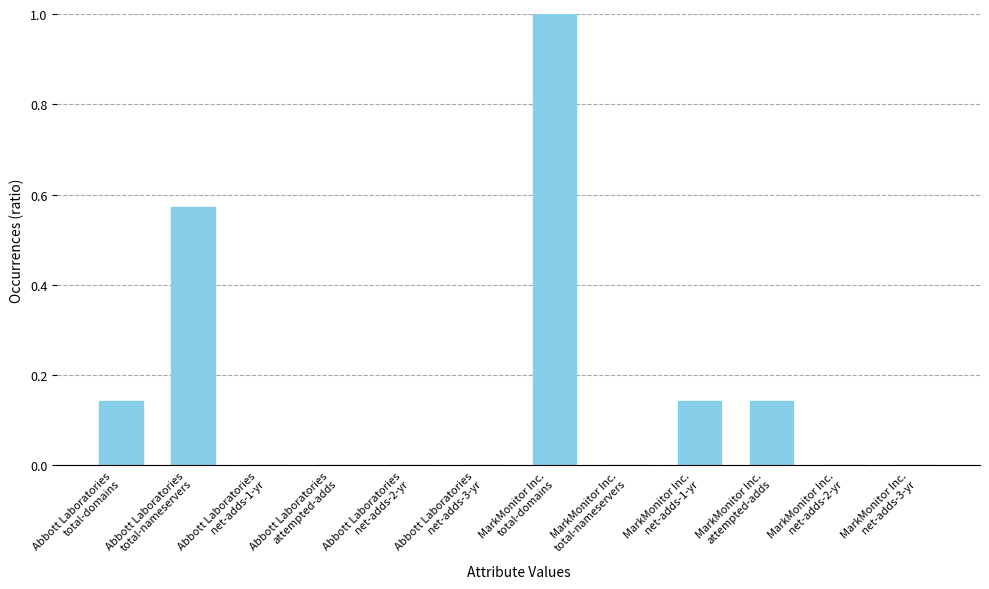

How many categories are shown in the chart?

12